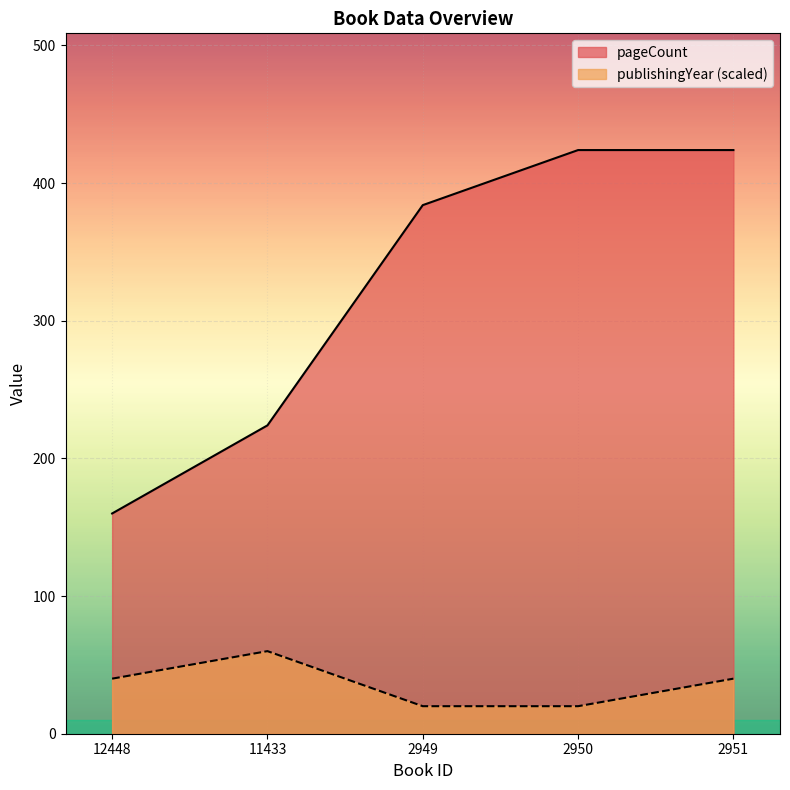

True or false: publishingYear has more than 2 points higher than both neighbors.

False